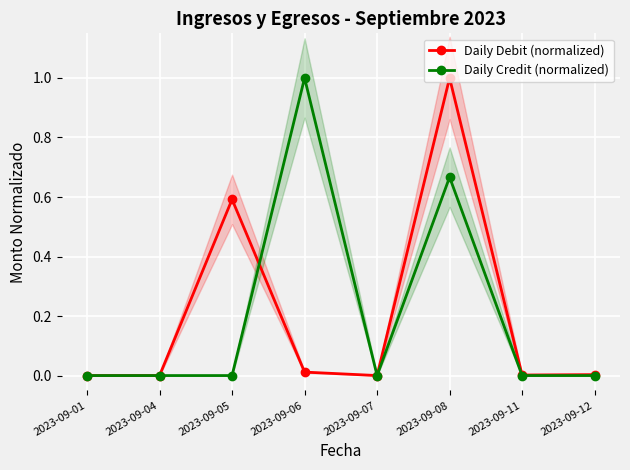

At which label does Daily Debit (normalized) reach its peak?

2023-09-08